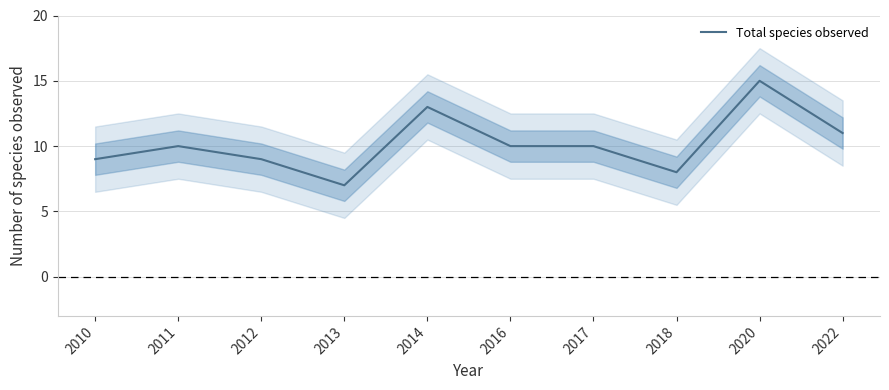

At which category does the data reach its first local valley?

2013